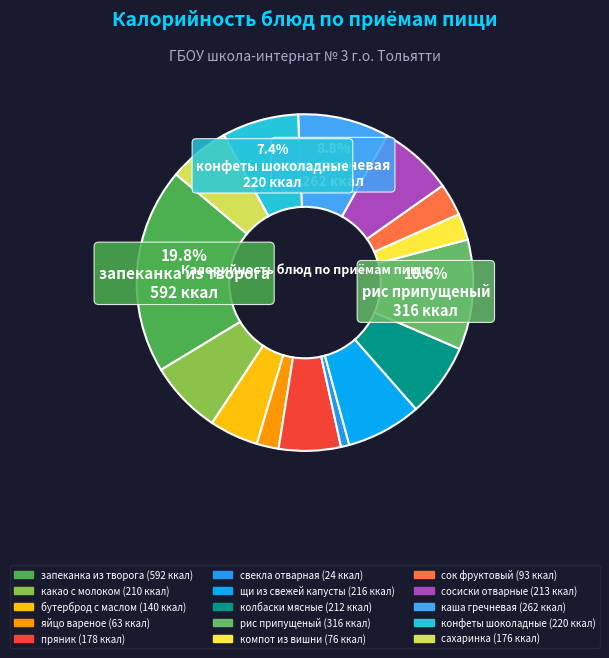

How many segments does this pie chart have?

15